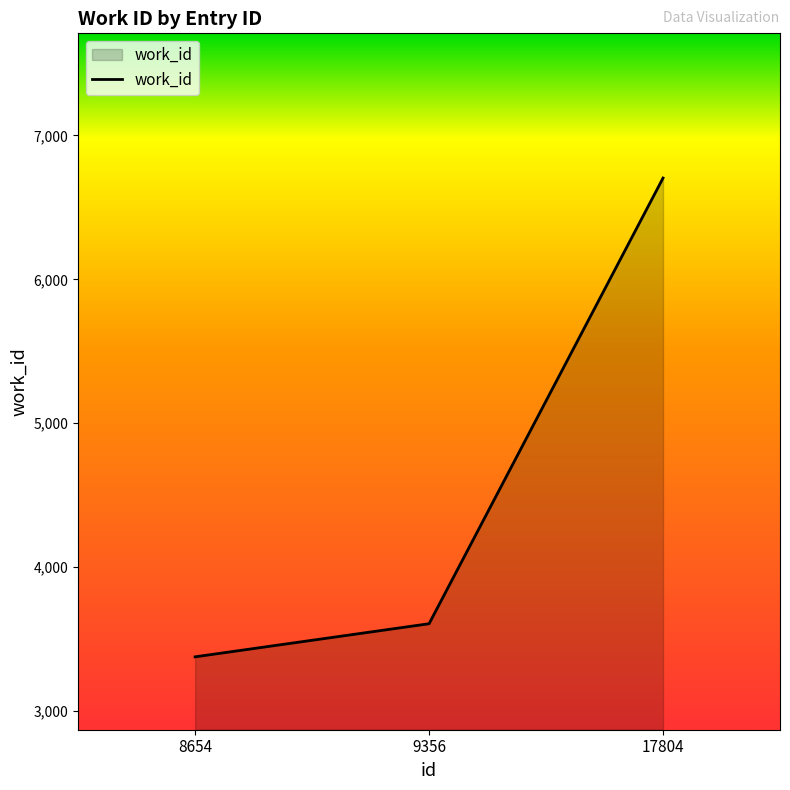

What is the change in value from 8654 to 9356?

+230